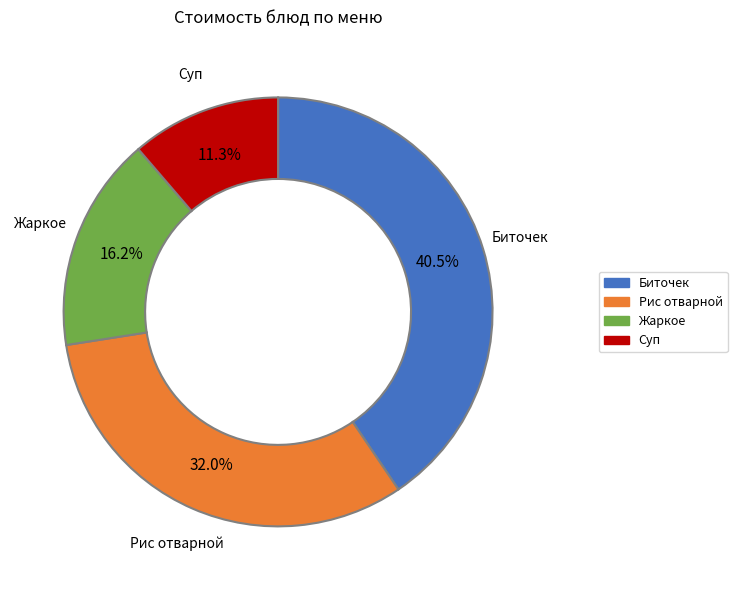

Is there a majority slice in this chart?

No